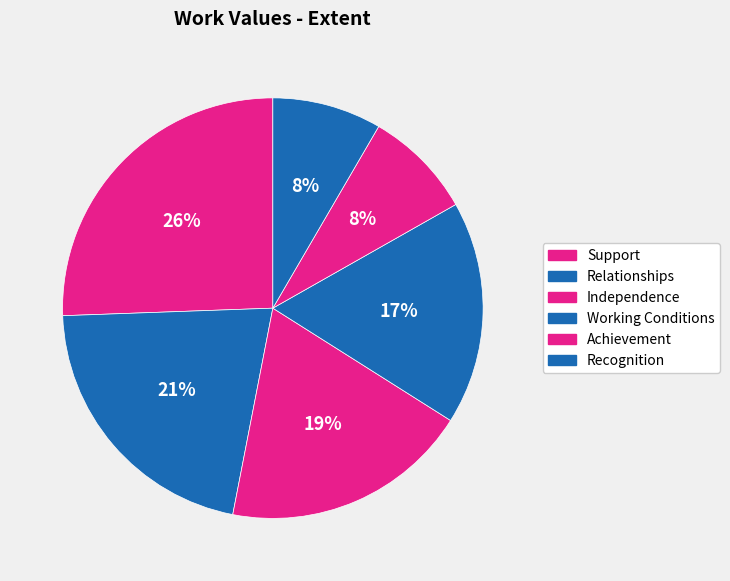

To the nearest percent, what is the combined percentage of Working Conditions and Independence?

36%